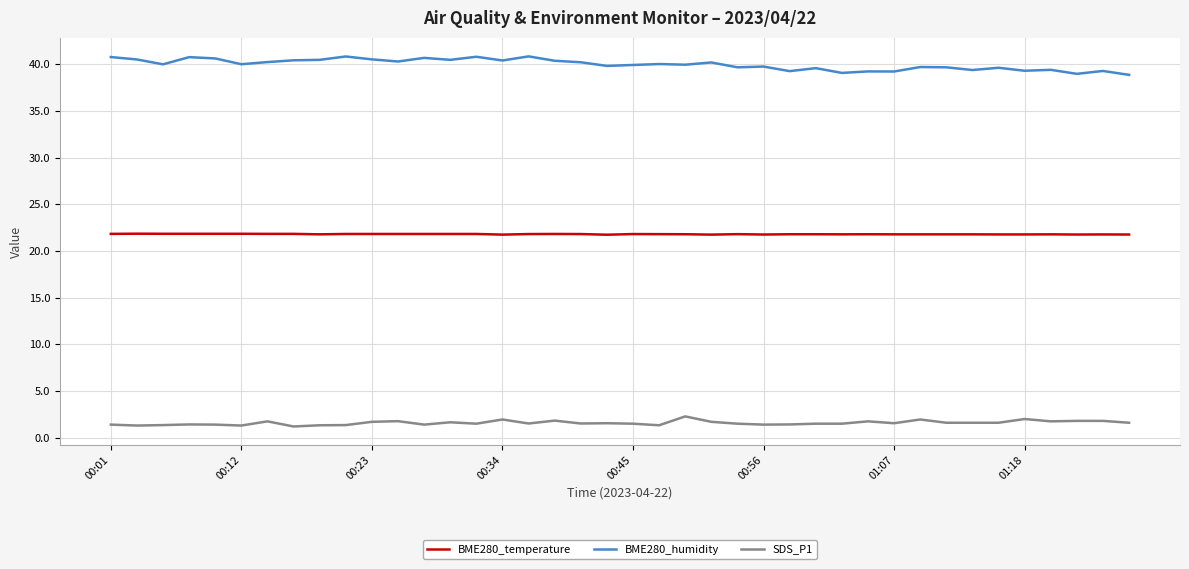

What is the difference between the maximum and minimum values in the SDS_P1 series?

1.1